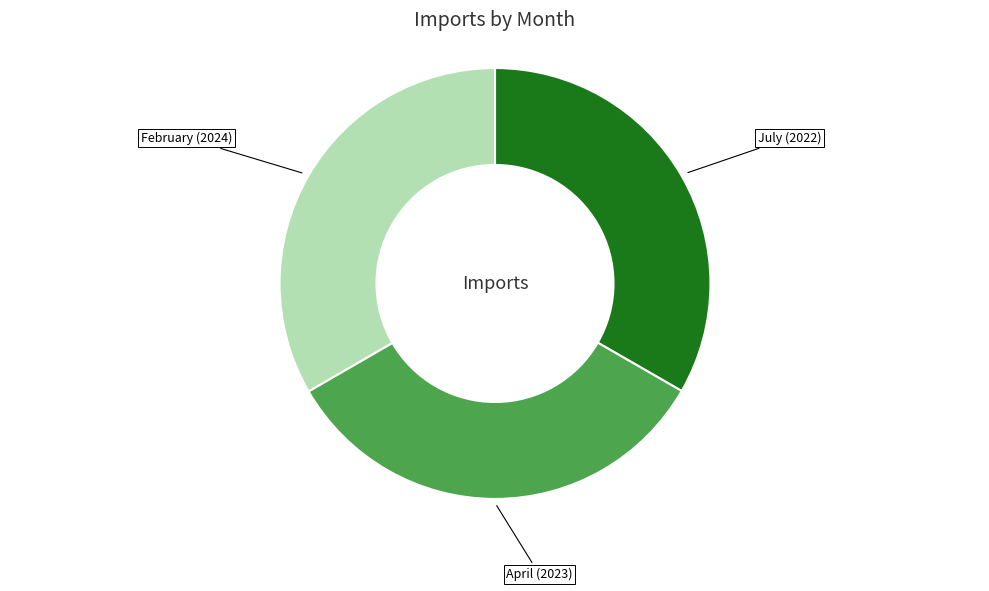

Is there any slice that represents more than half of the pie?

No